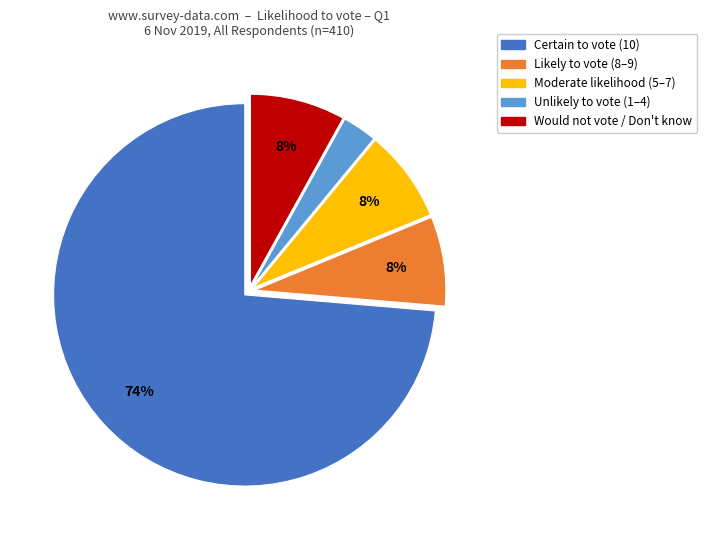

To the nearest percent, what percentage of the pie is Unlikely to vote (1–4)?

3%